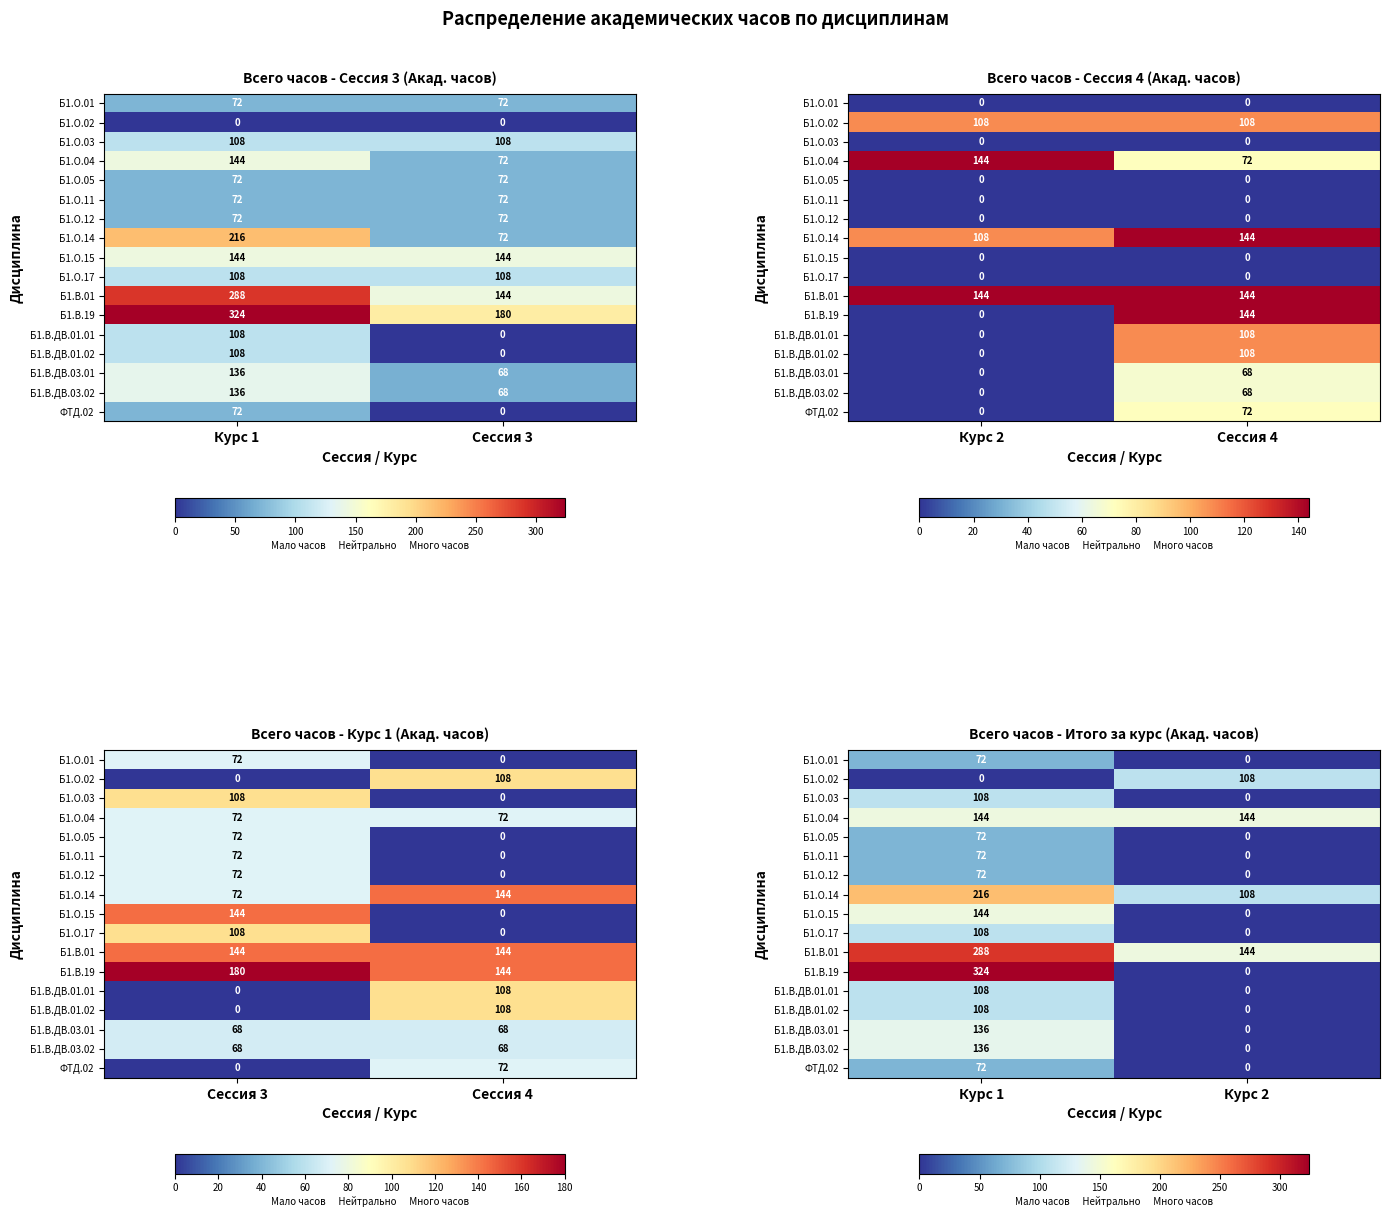

At which category is the sum across all series the highest?

Курс 1